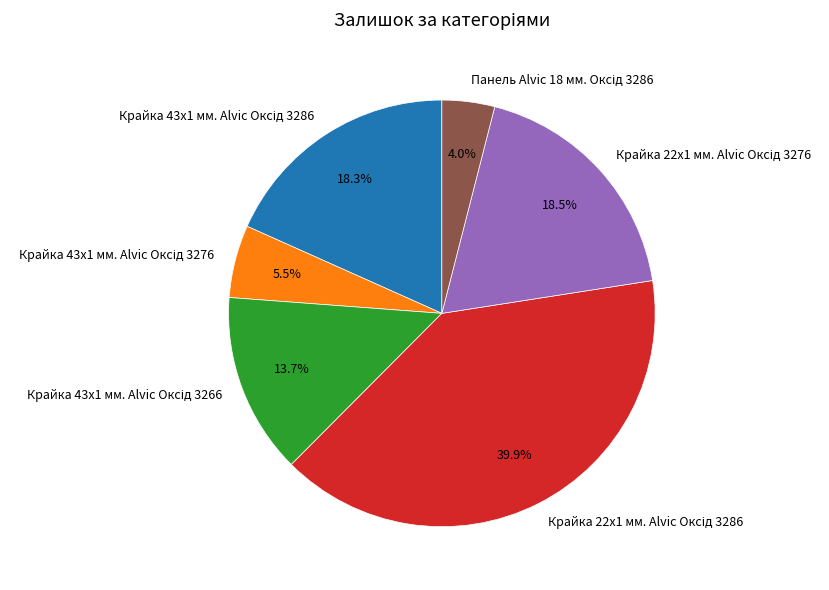

Does any single category account for the majority?

No